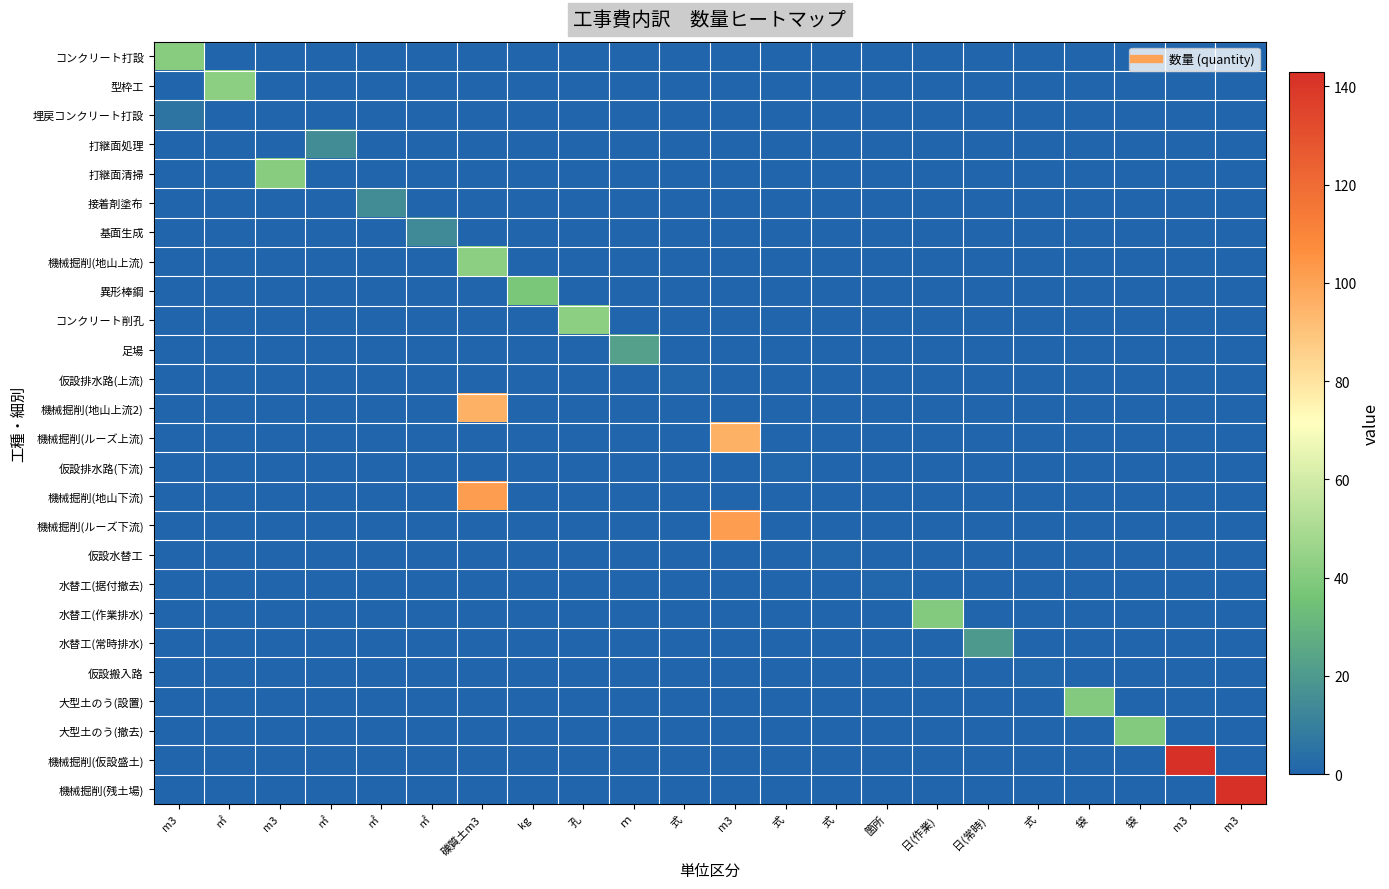

How many series are shown in this chart?

26